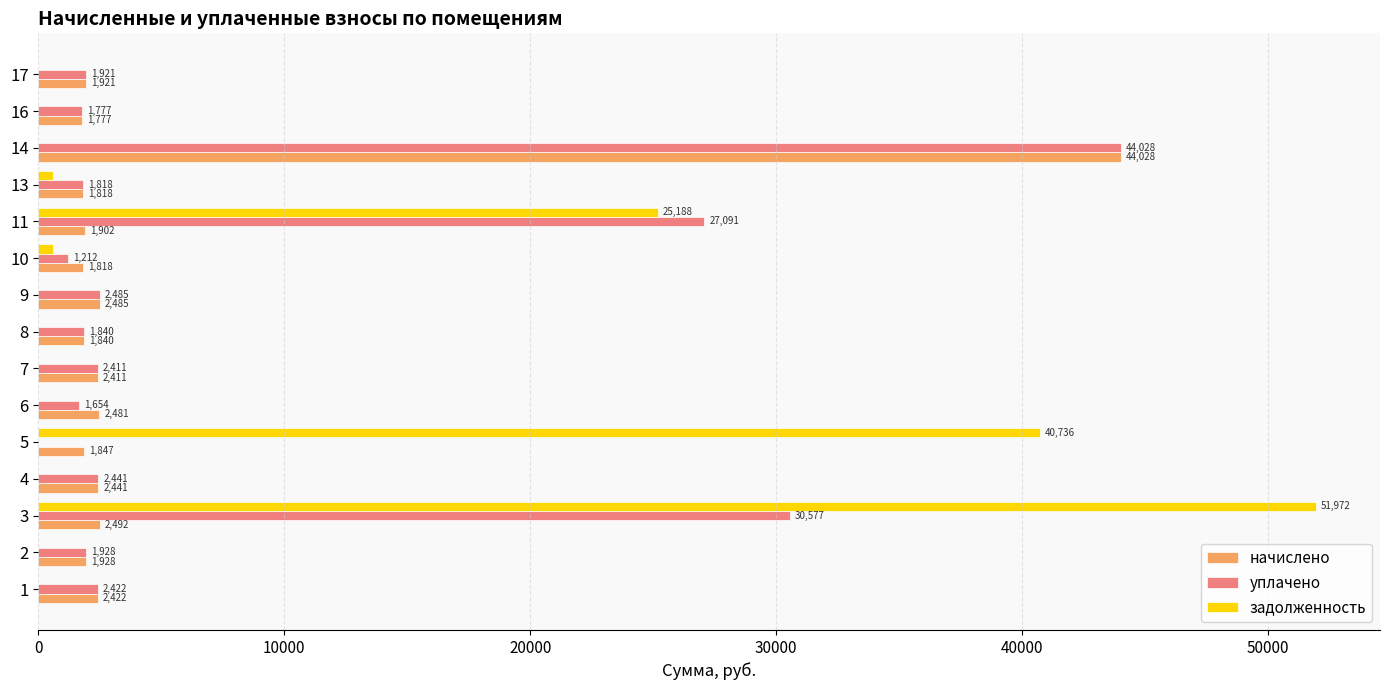

How many categories are shown in the chart?

15